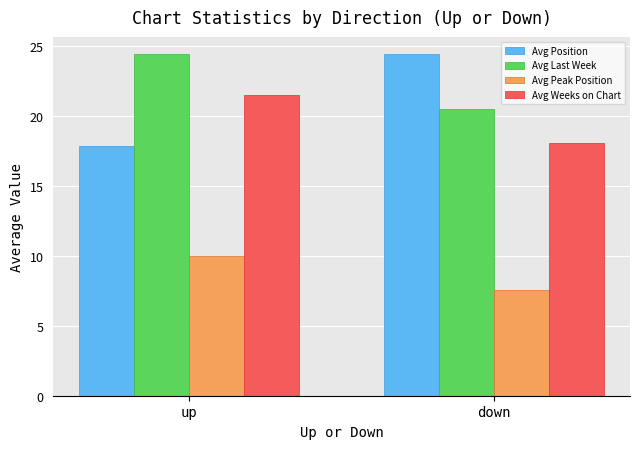

What is the sum of the Avg Weeks on Chart values at up and down?

39.6